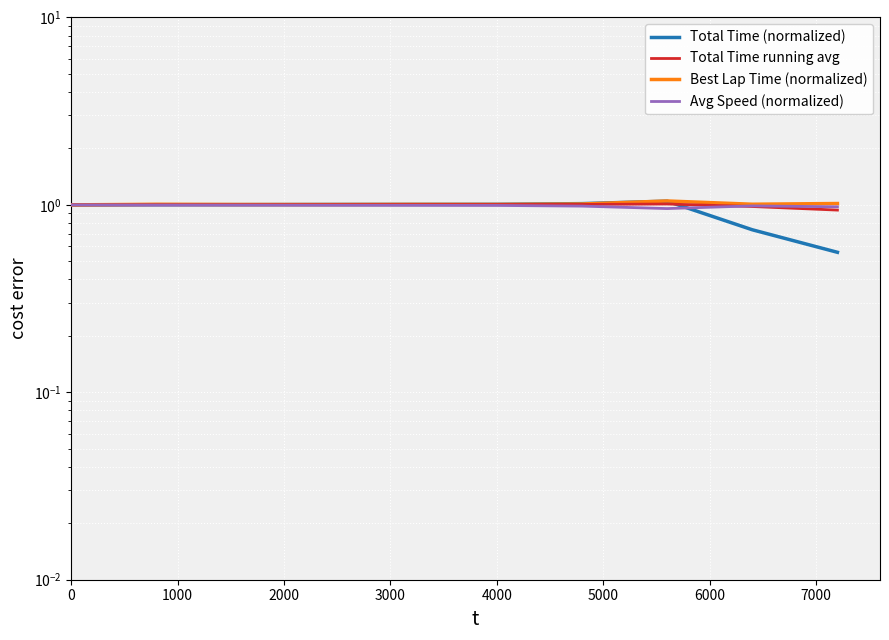

Reading left to right, what are all the values shown in this chart?

Total Time (normalized): 1.0	1.0	1.0	1.0	1.0	1.0	1.0	1.0	0.7	0.6
Total Time running avg: 1.0	1.0	1.0	1.0	1.0	1.0	1.0	1.0	1.0	0.9
Best Lap Time (normalized): 1.0	1.0	1.0	1.0	1.0	1.0	1.0	1.0	1.0	1.0
Avg Speed (normalized): 1.0	1.0	1.0	1.0	1.0	1.0	1.0	1.0	1.0	1.0